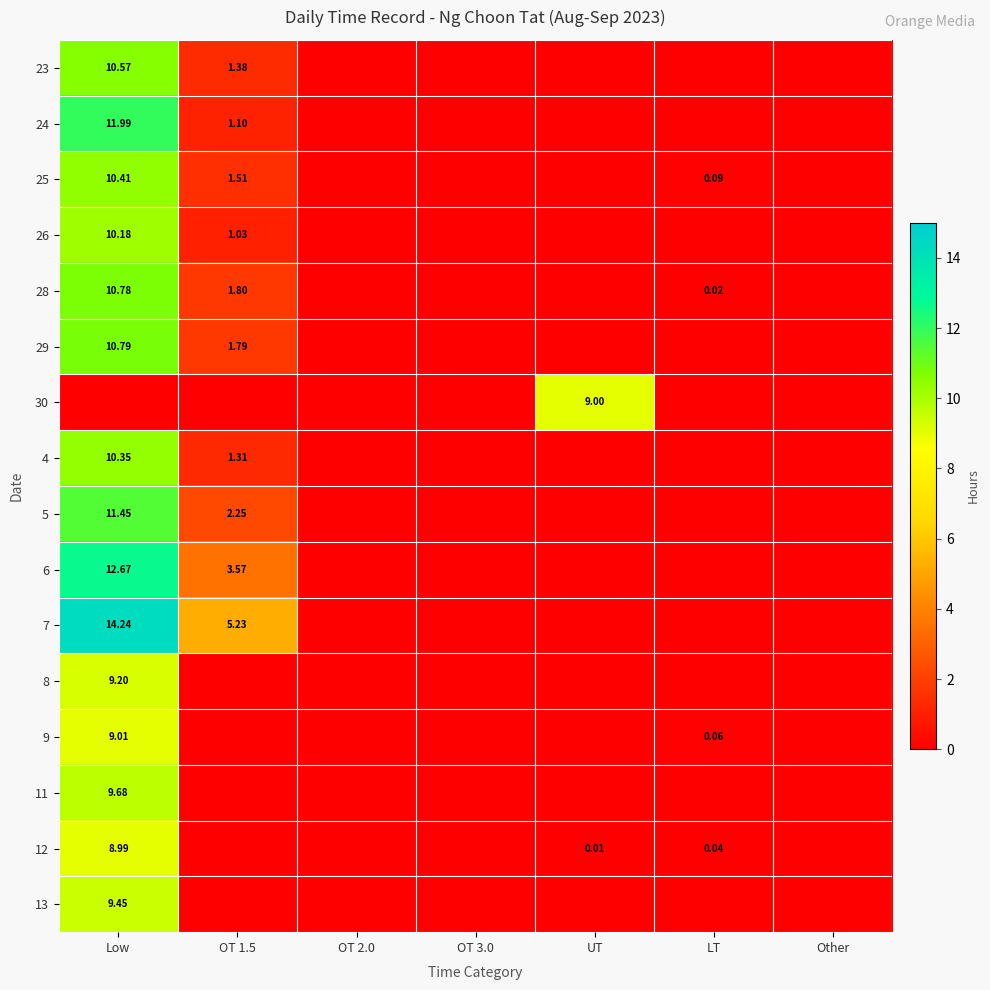

How many values in the 9 series exceed 0?

2